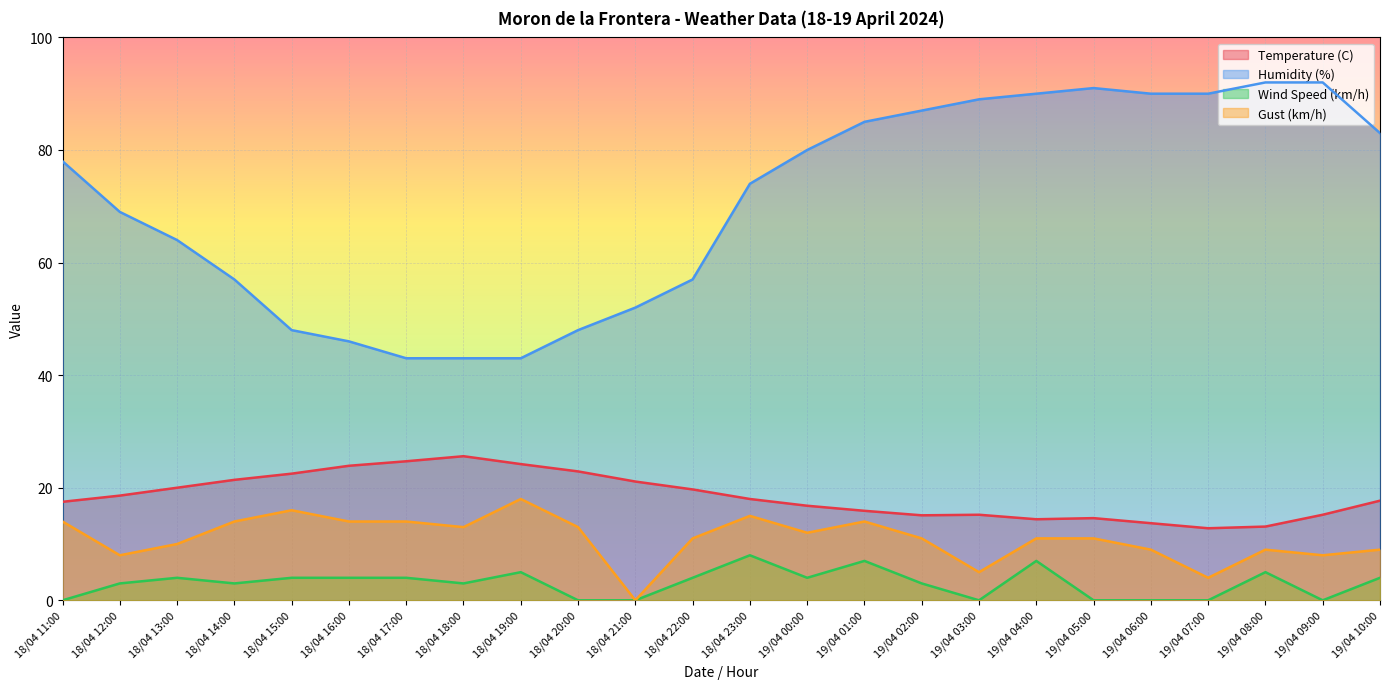

What is the average value of the Wind Speed (km/h) series?

3.0